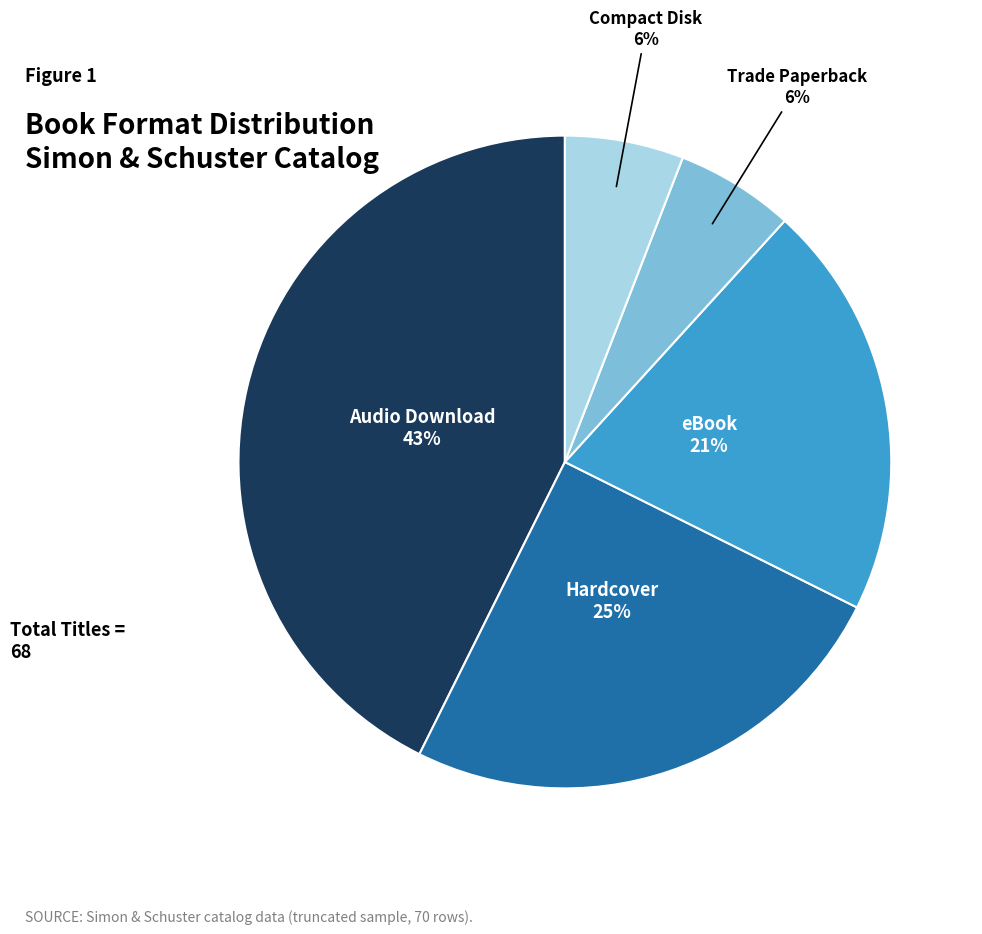

How many slices are in this pie chart?

5